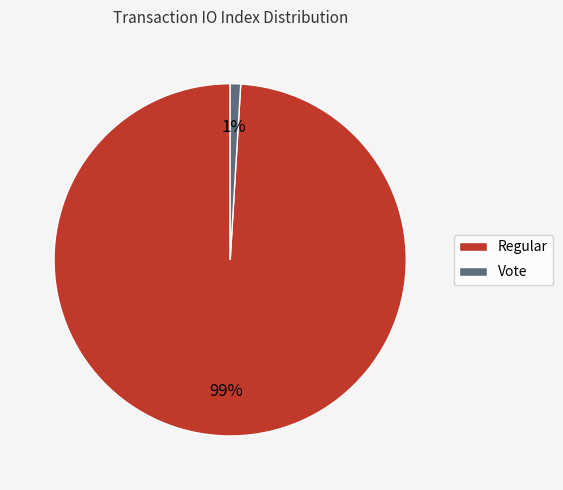

Is there a majority slice in this chart?

Yes